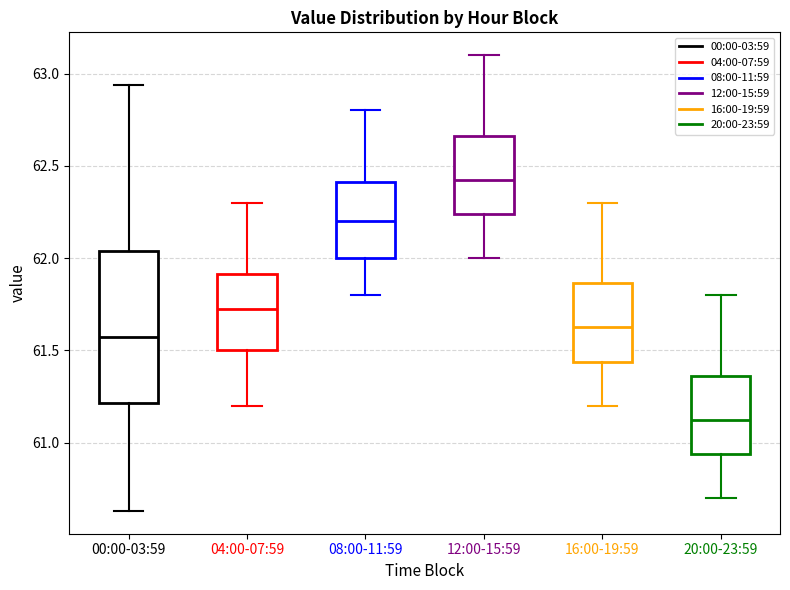

Reading left to right, read every box against the y-axis: the position of its median line, the range the box covers, and the ends of its whiskers. The values are not printed on the chart, so give them approximately, as read against the axis.

00:00-03:59: median 61.55, box 61.20 to 62.05, whiskers 60.65 to 62.95
04:00-07:59: median 61.75, box 61.50 to 61.90, whiskers 61.20 to 62.30
08:00-11:59: median 62.20, box 62.00 to 62.40, whiskers 61.80 to 62.80
12:00-15:59: median 62.45, box 62.25 to 62.65, whiskers 62.00 to 63.10
16:00-19:59: median 61.65, box 61.45 to 61.85, whiskers 61.20 to 62.30
20:00-23:59: median 61.15, box 60.95 to 61.35, whiskers 60.70 to 61.80